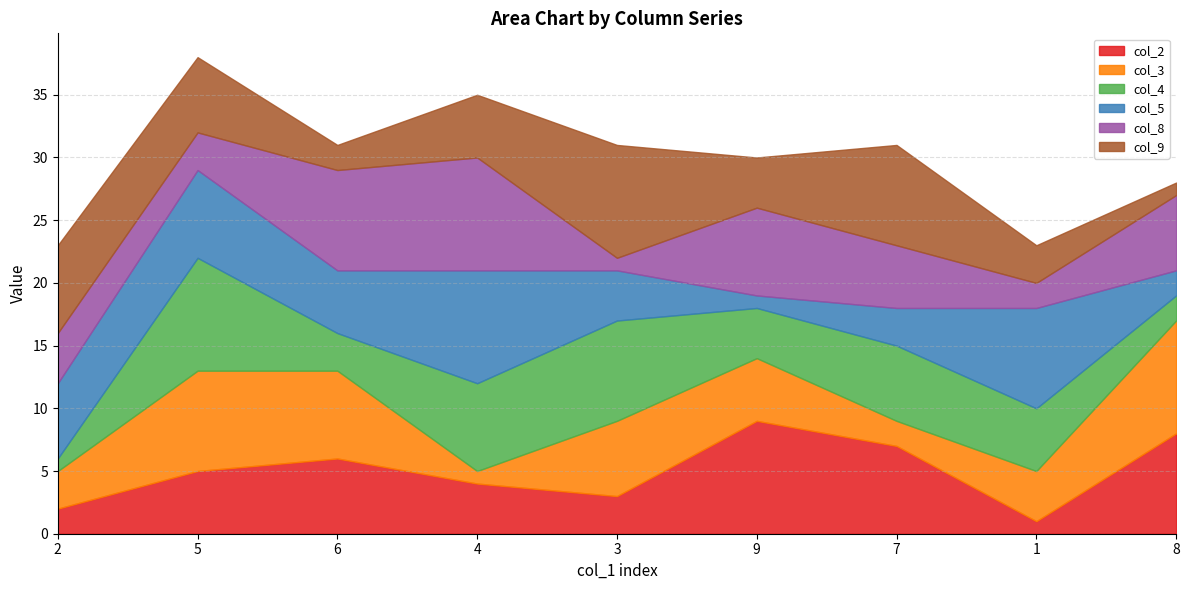

Reading left to right, what are all the values shown in this chart?

col_4: 1	9	3	7	8	4	6	5	2
col_5: 6	7	5	9	4	1	3	8	2
col_8: 4	3	8	9	1	7	5	2	6
col_9: 7	6	2	5	9	4	8	3	1
col_2: 2	5	6	4	3	9	7	1	8
col_3: 3	8	7	1	6	5	2	4	9